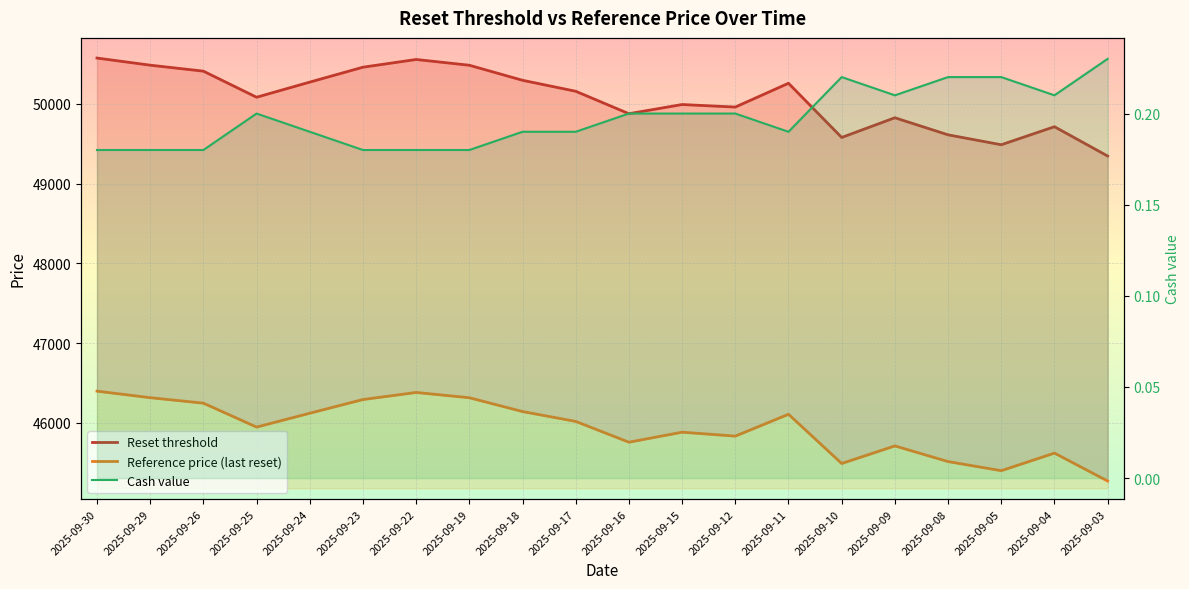

In Reference price (last reset), how many points are higher than both neighbors (excluding endpoints)?

5